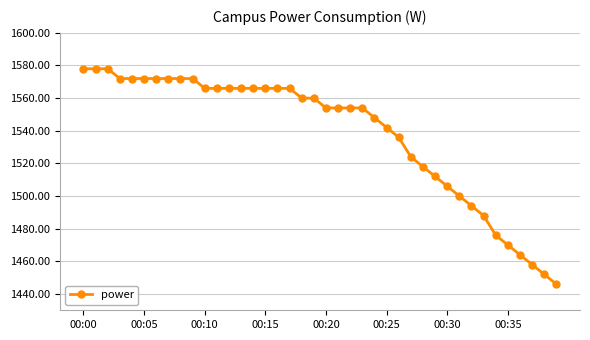

What is the minimum value shown in the chart?

1446